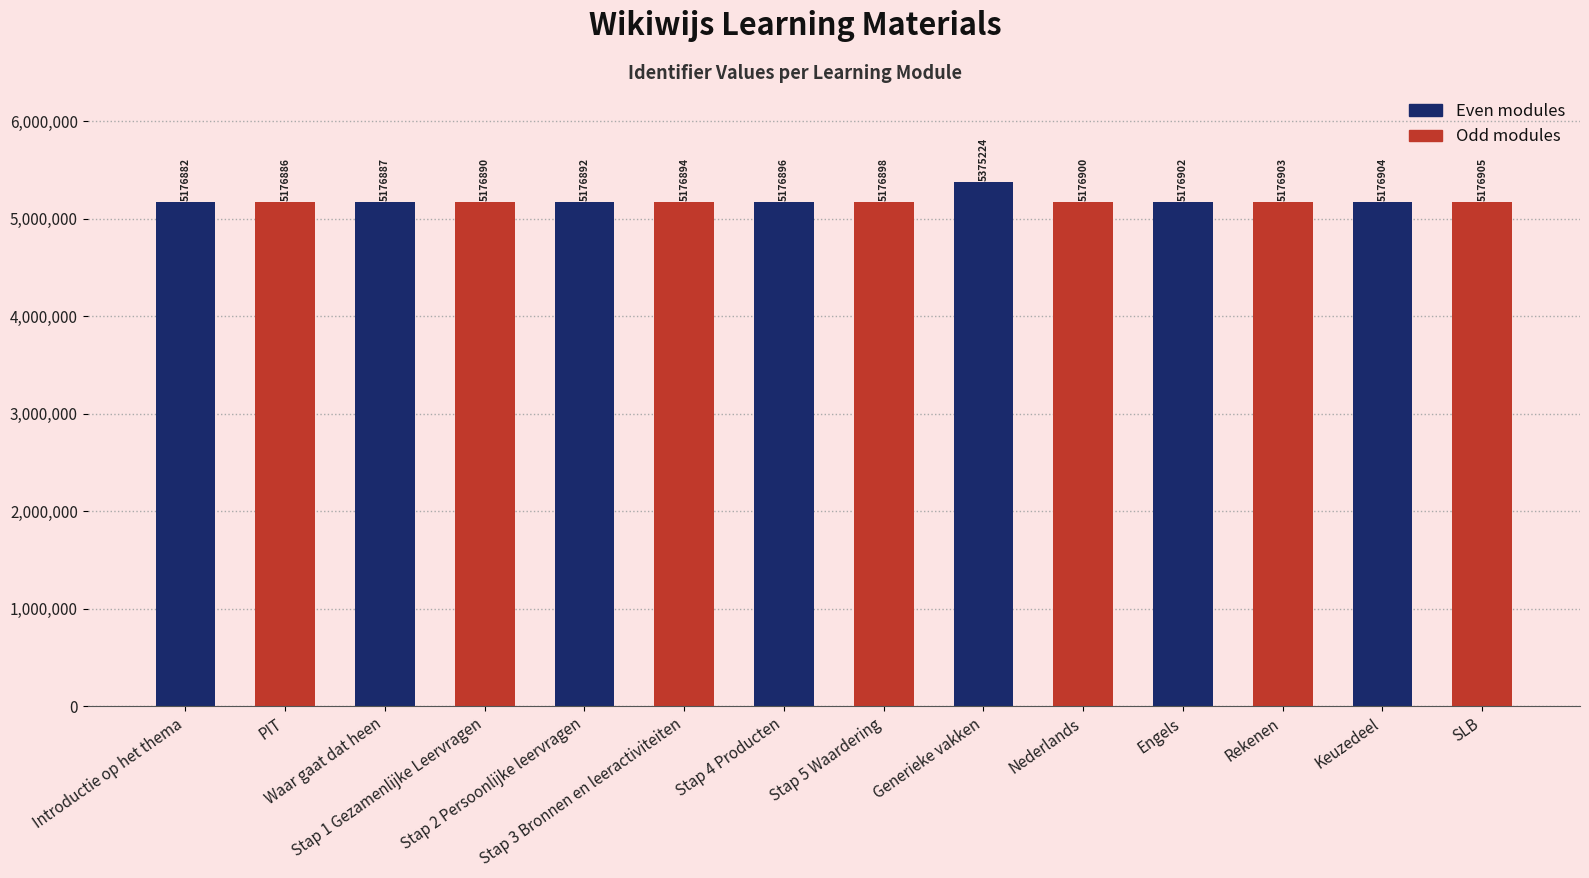

At which label does Odd modules reach its minimum?

Introductie op het thema